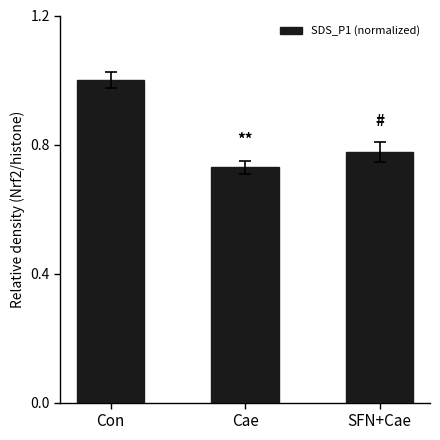

What is the greatest value displayed?

1.0